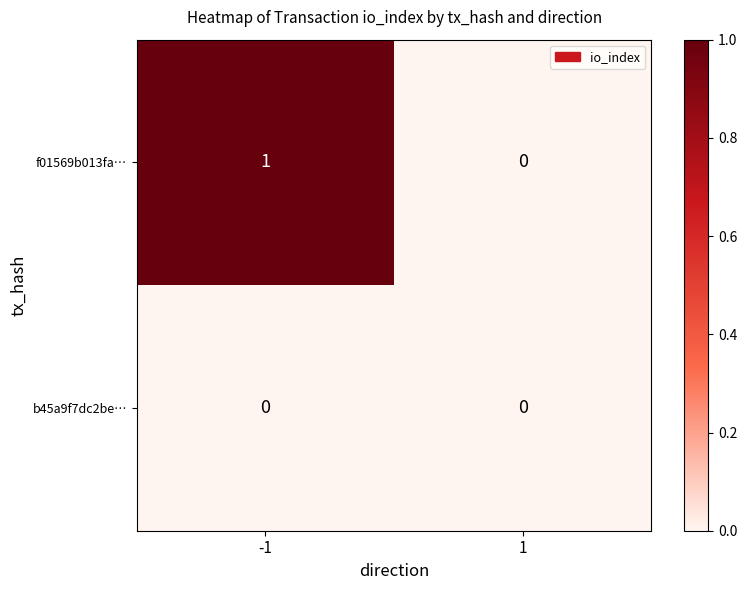

Reading left to right, list all the values displayed in this chart.

f01569b013fa…: -1=1	1=0
b45a9f7dc2be…: -1=0	1=0